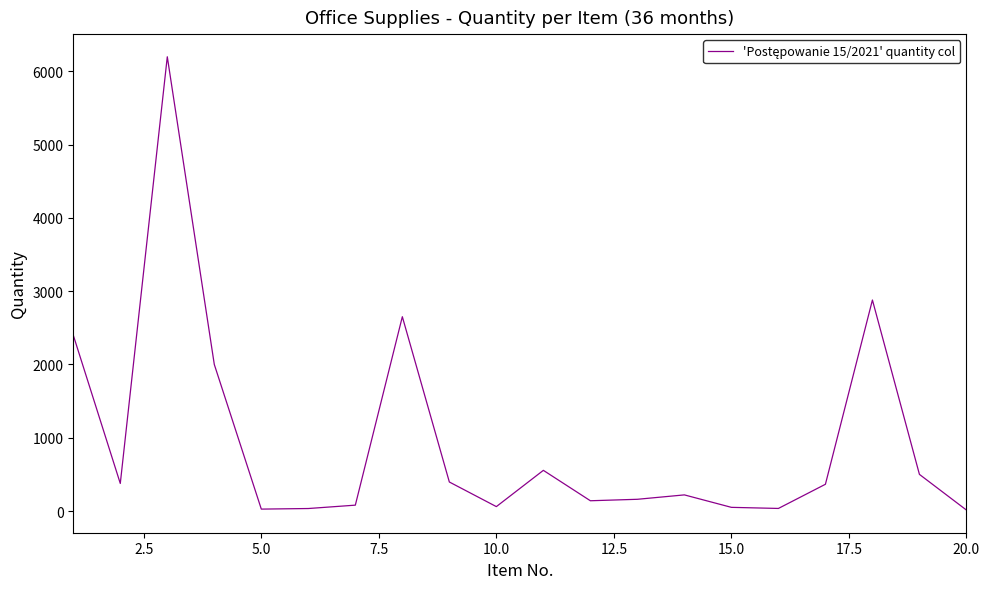

What is the difference between the maximum and minimum values?

6187